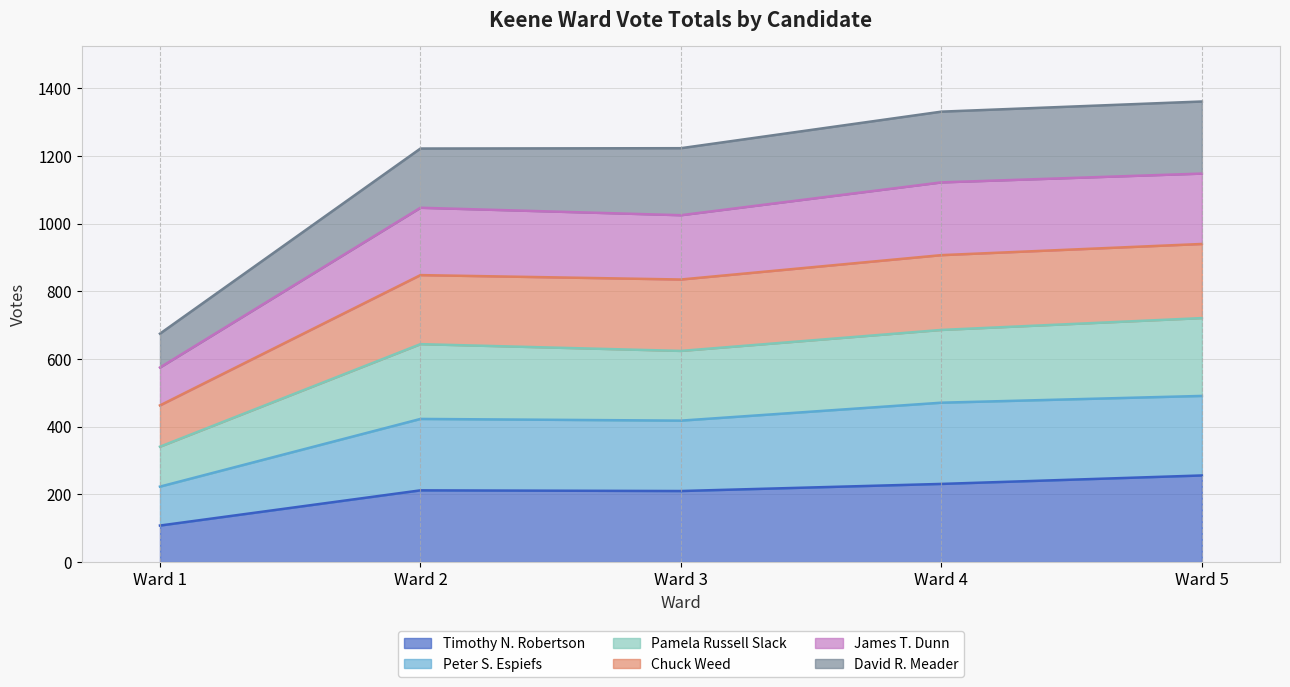

What is the total value across all series at Ward 3?

1223